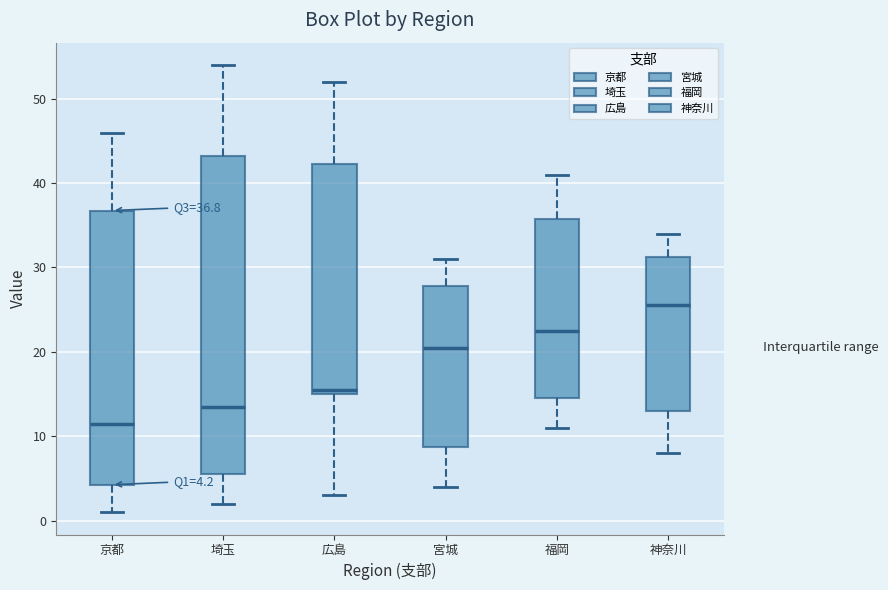

Comparing the boxes themselves (not the whiskers), which one is the tallest?

埼玉